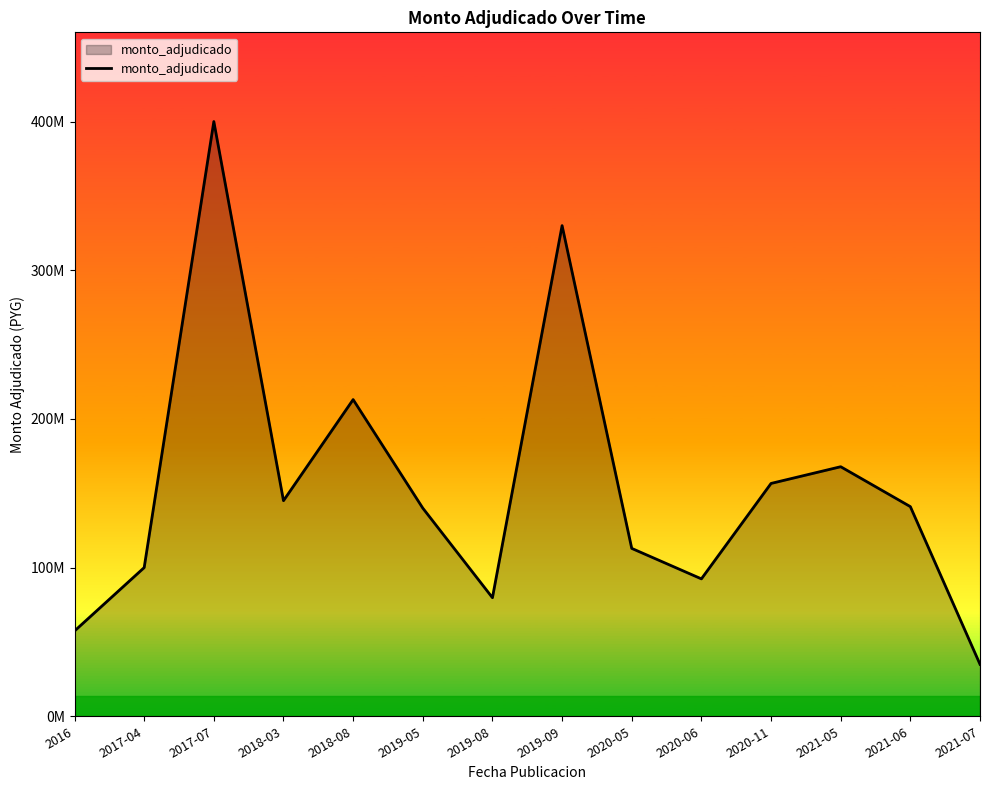

Does the chart display data point markers on the line(s)?

No